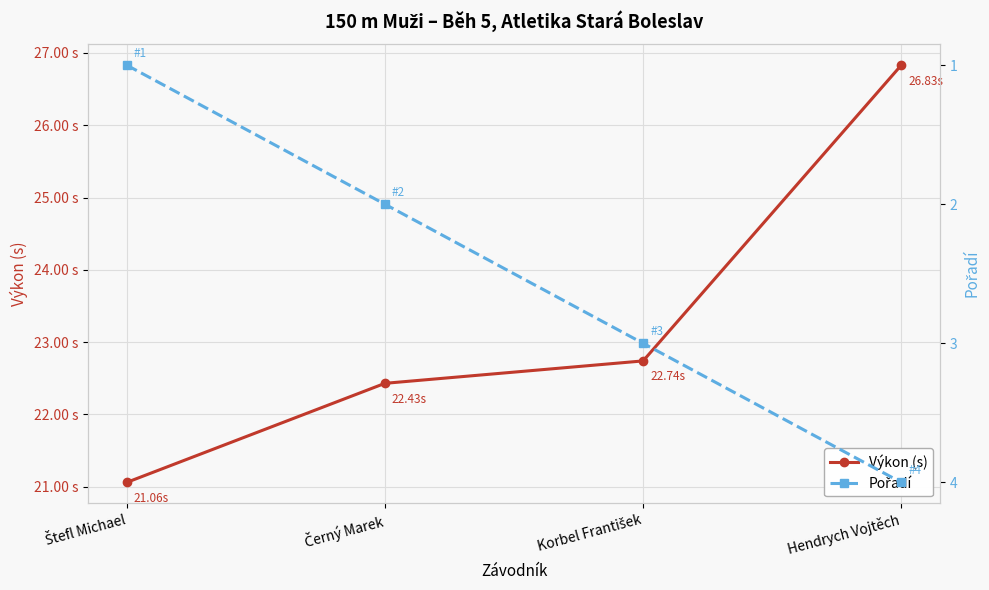

What is the approximate value of Výkon (s) at Korbel František?

22.7